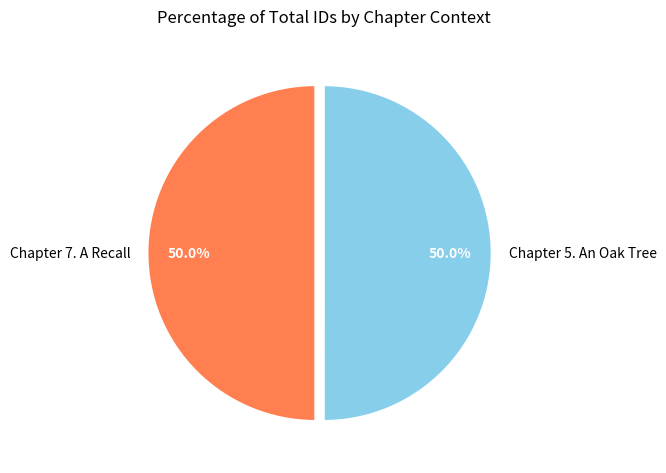

What percentage do Chapter 7. A Recall and Chapter 5. An Oak Tree together represent?

100.0%